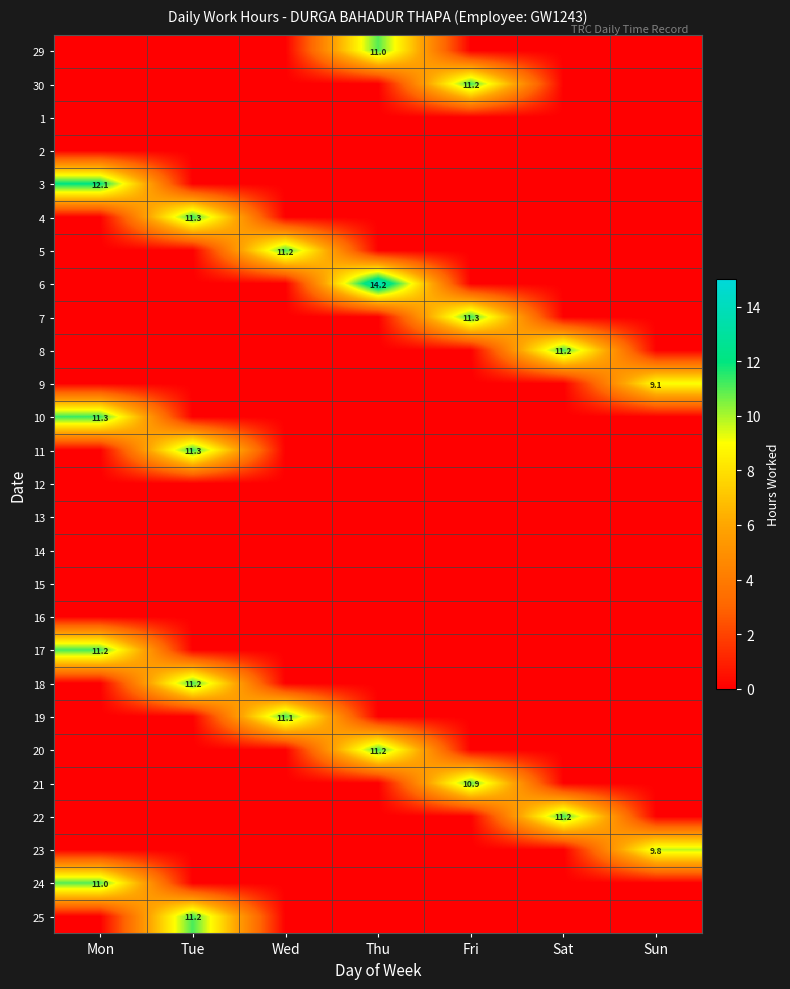

What is the difference between the maximum and second lowest values in the 5 series?

11.2